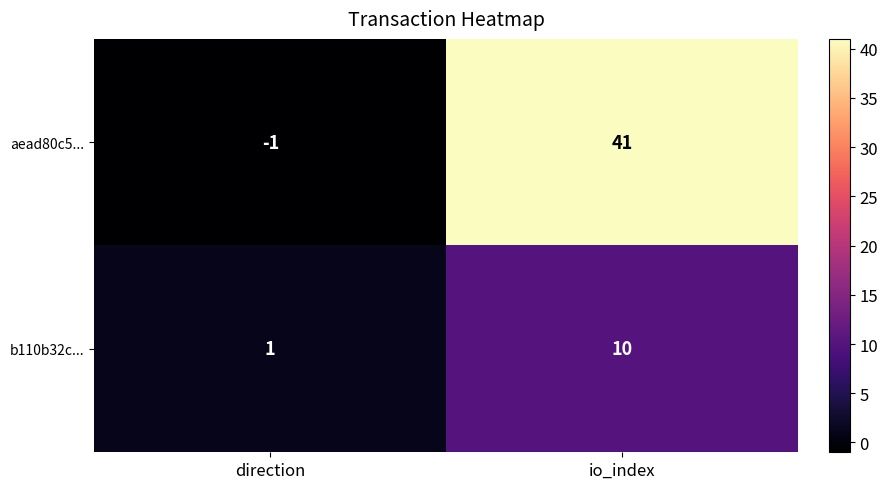

True or false: b110b32c... has a value of 1 at direction.

True